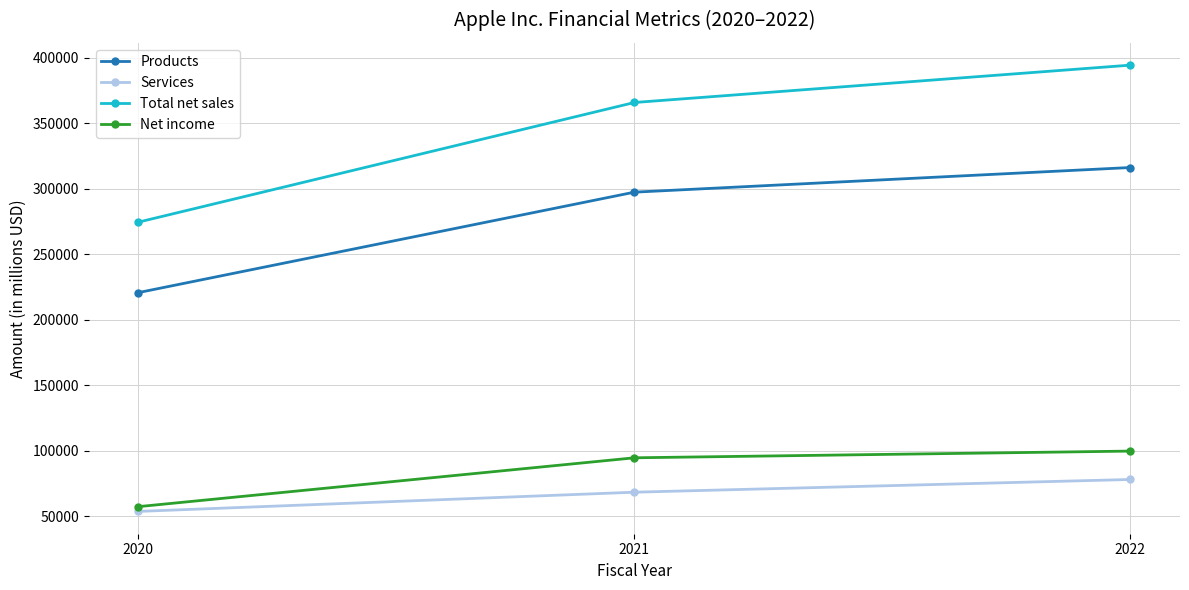

What are all the series names shown in the legend?

Products, Services, Total net sales, Net income